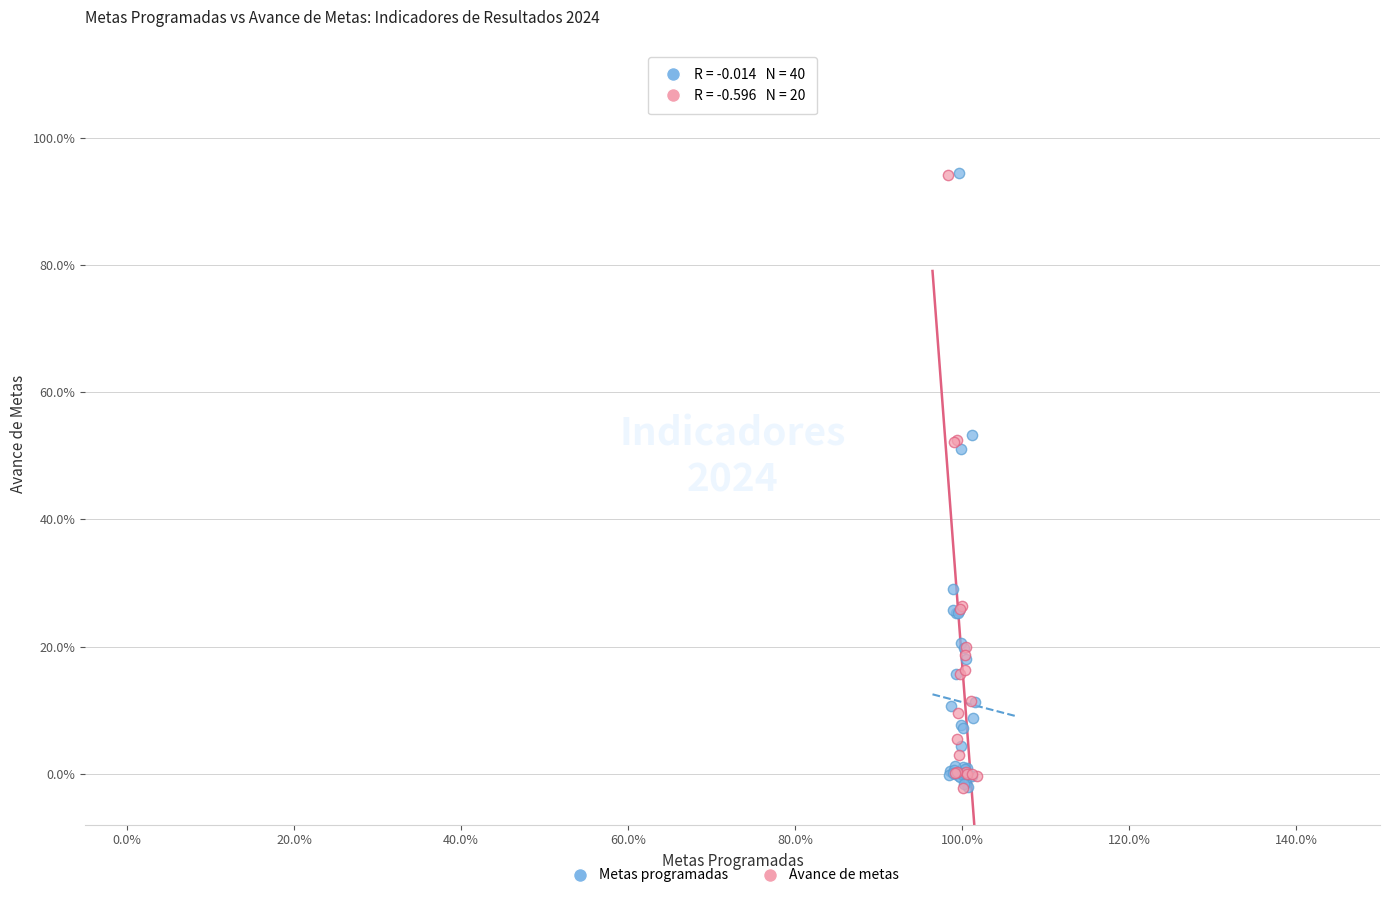

What are all the series names shown in the legend?

Metas programadas, Avance de metas